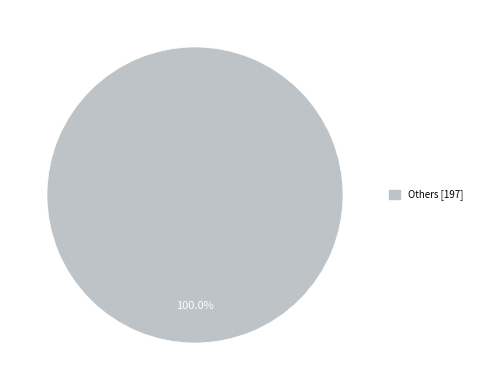

Rank the categories by value from lowest to highest.

Others [197]